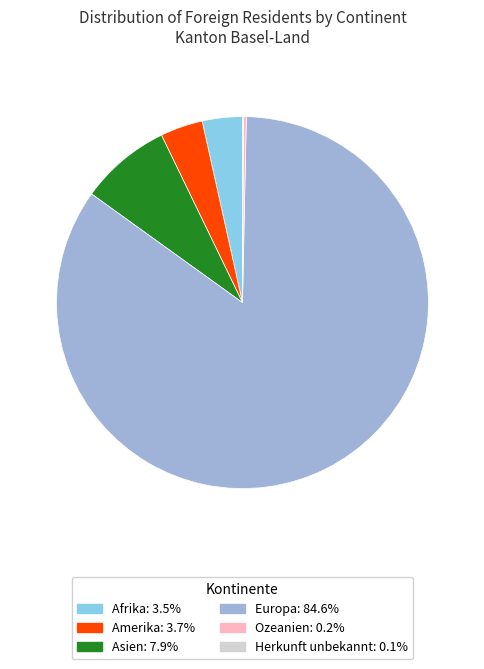

Which has a higher value, Asien or Europa?

Europa